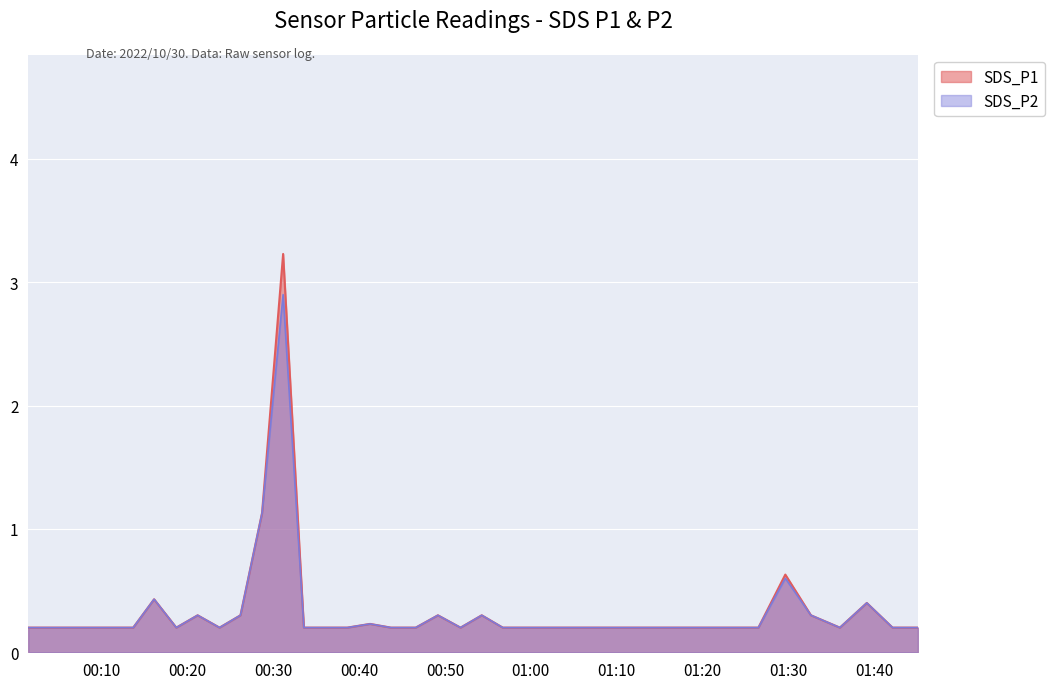

The SDS_P1 series shows 0.1 at 2022/10/30 01:14:22. True or false?

False